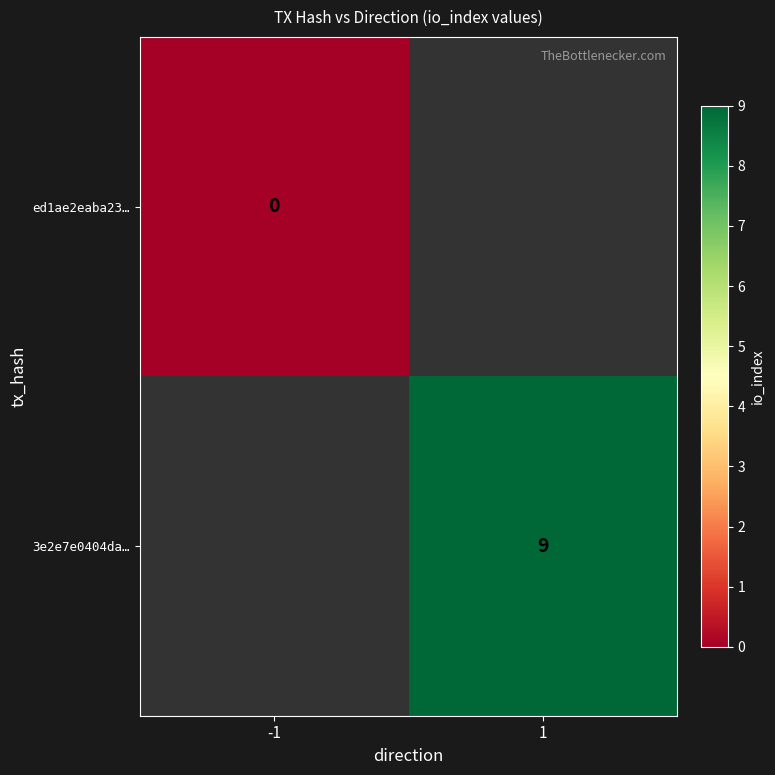

Is it true that 3e2e7e0404da… equals 16 at 1?

False